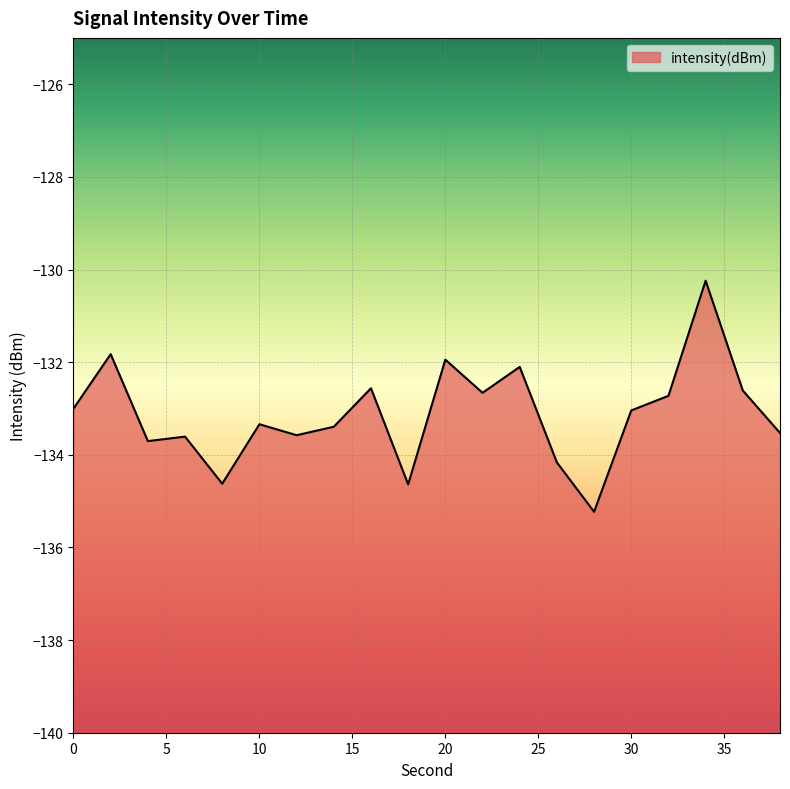

At which label is the value closest to -132?

20